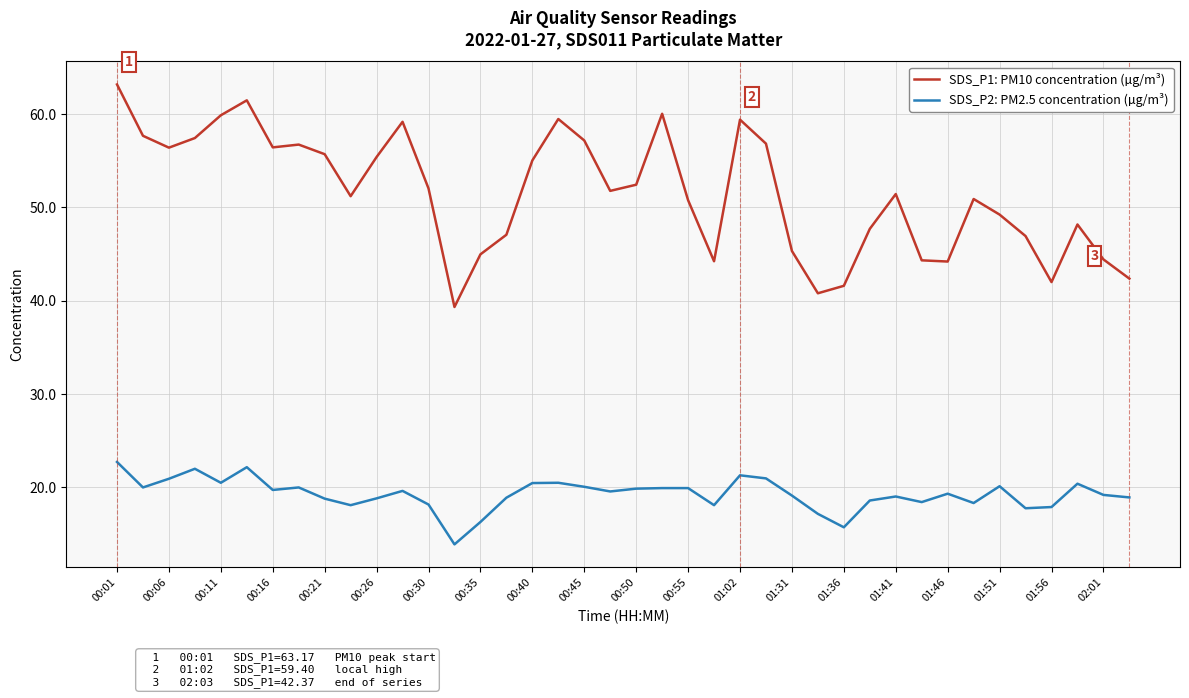

Does the chart display data point markers on the line(s)?

No